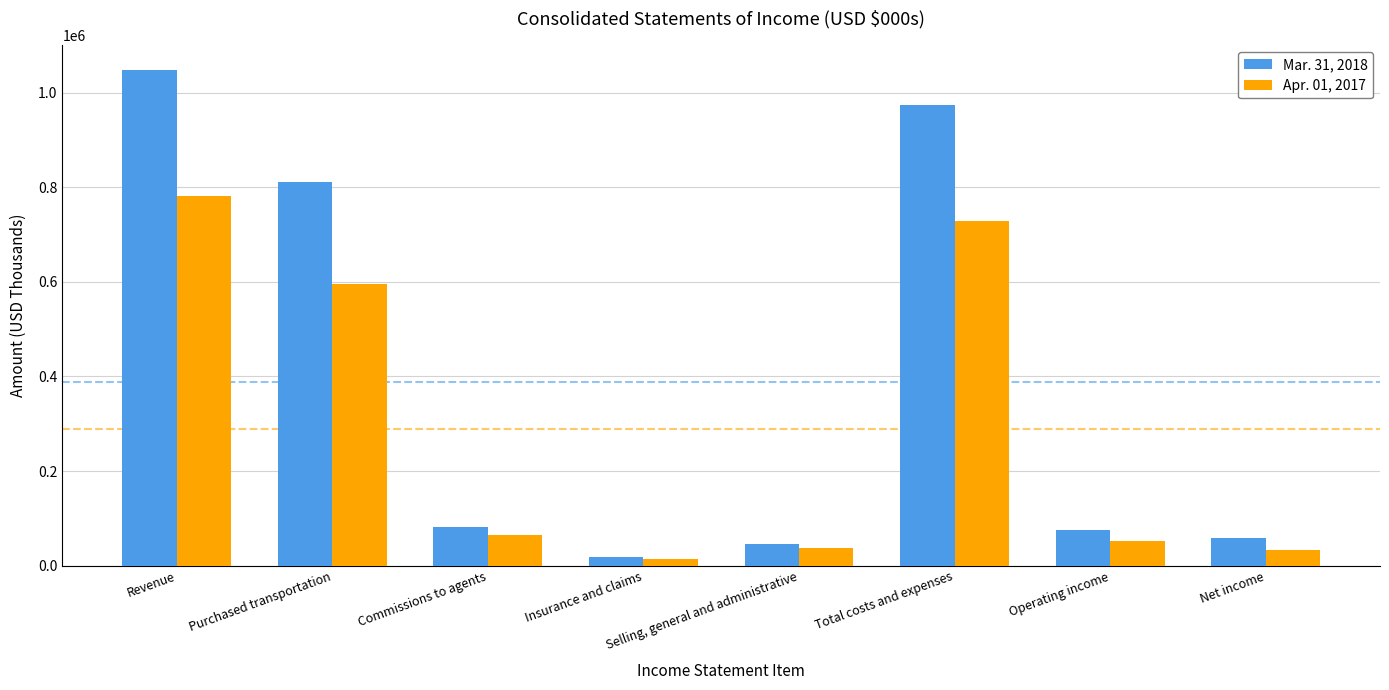

List the series in order of their peak value, highest first.

Mar. 31, 2018, Apr. 01, 2017